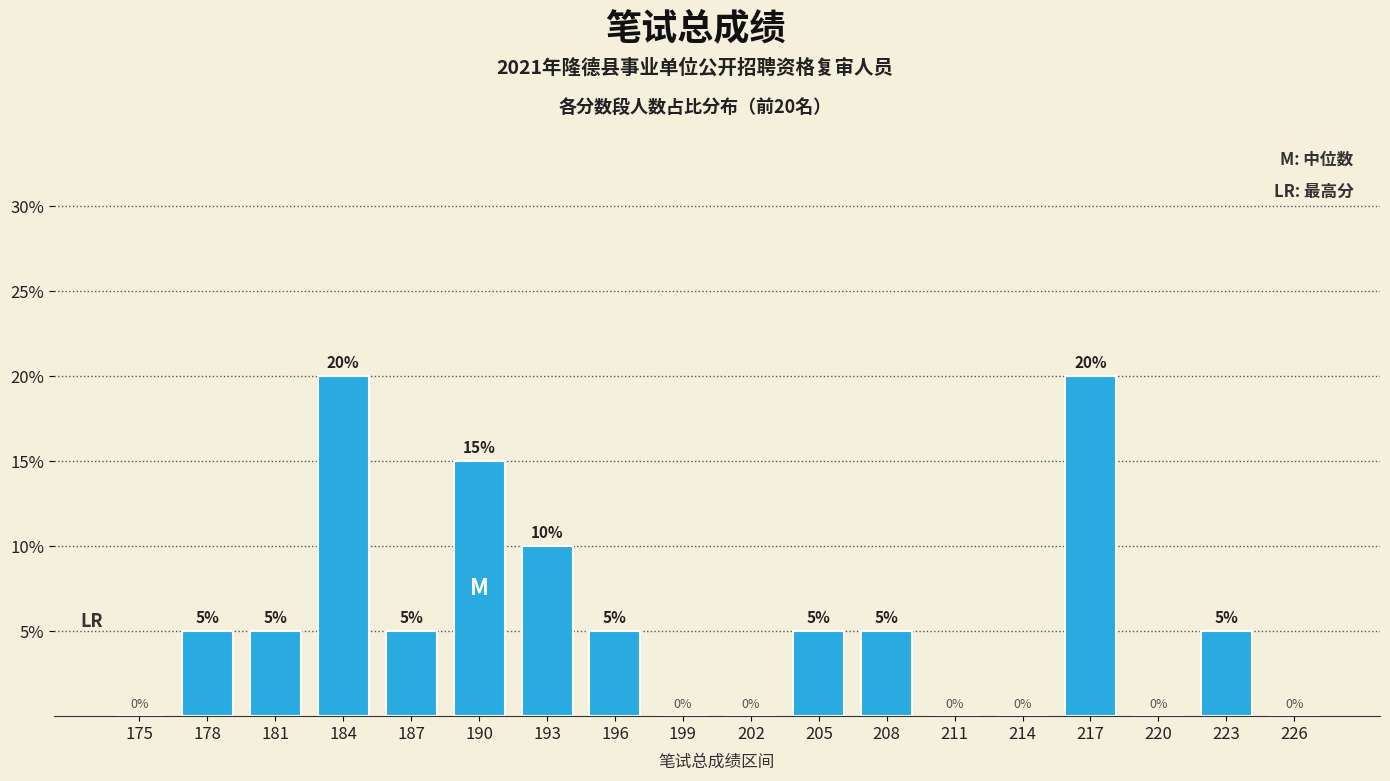

Count the number of data series in this chart.

1